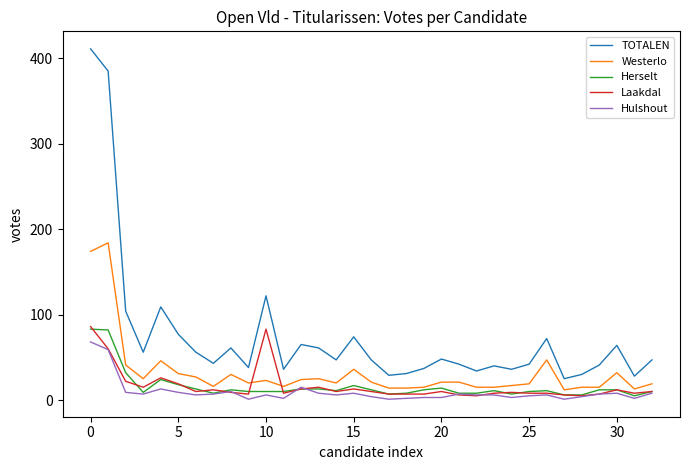

What is the highest value of the Hulshout series?

68